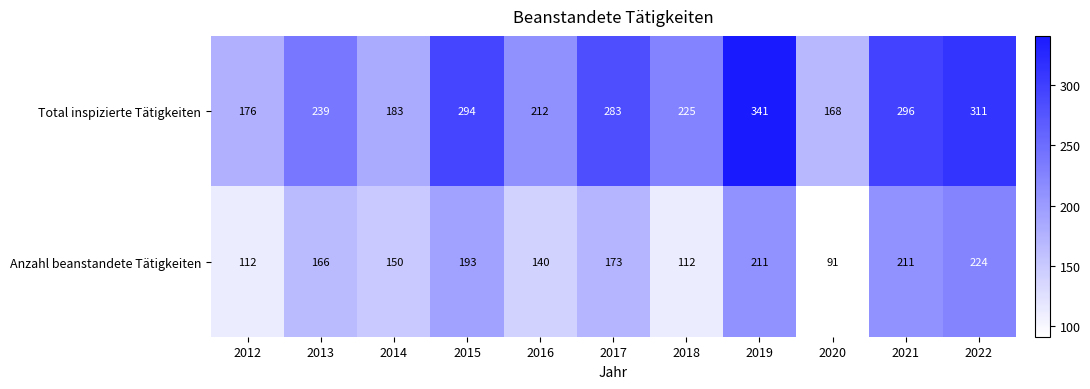

Which category has the lowest value across all series?

2020